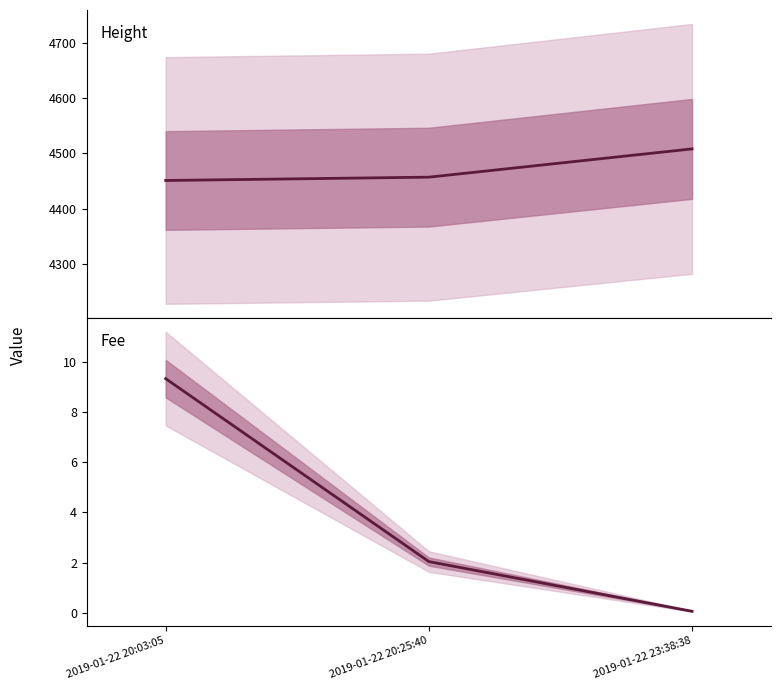

How many lines are shown in the chart?

2